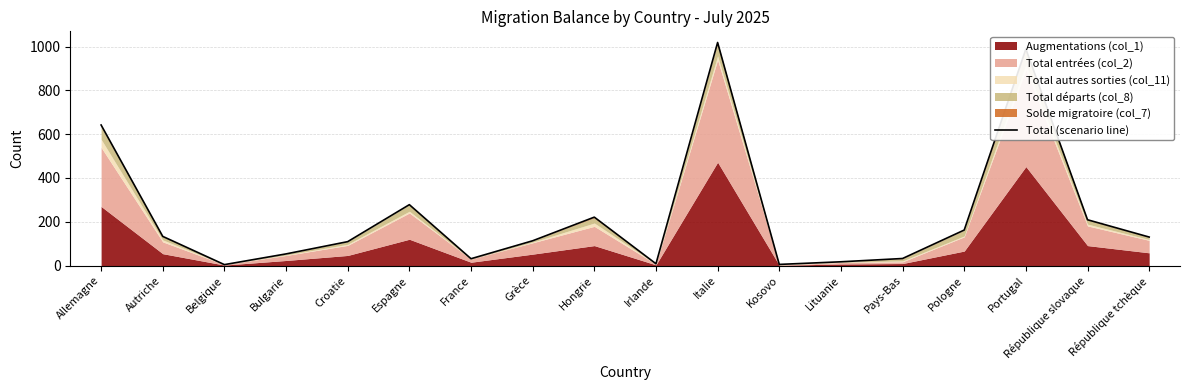

Rank the categories by value from highest to lowest.

Italie, Portugal, Allemagne, Espagne, Hongrie, République slovaque, Pologne, Autriche, République tchèque, Grèce, Croatie, Bulgarie, Pays-Bas, France, Lituanie, Irlande, Kosovo, Belgique